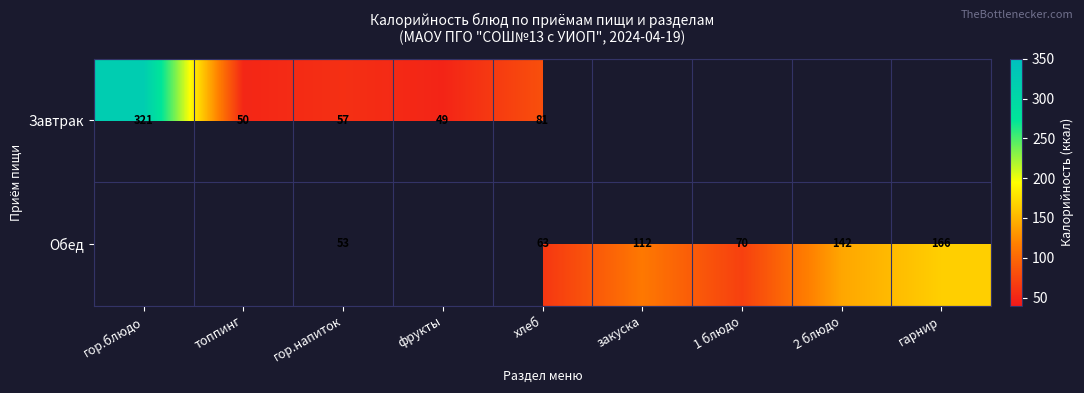

At гор.напиток, list the series in order from smallest to largest.

Обед, Завтрак